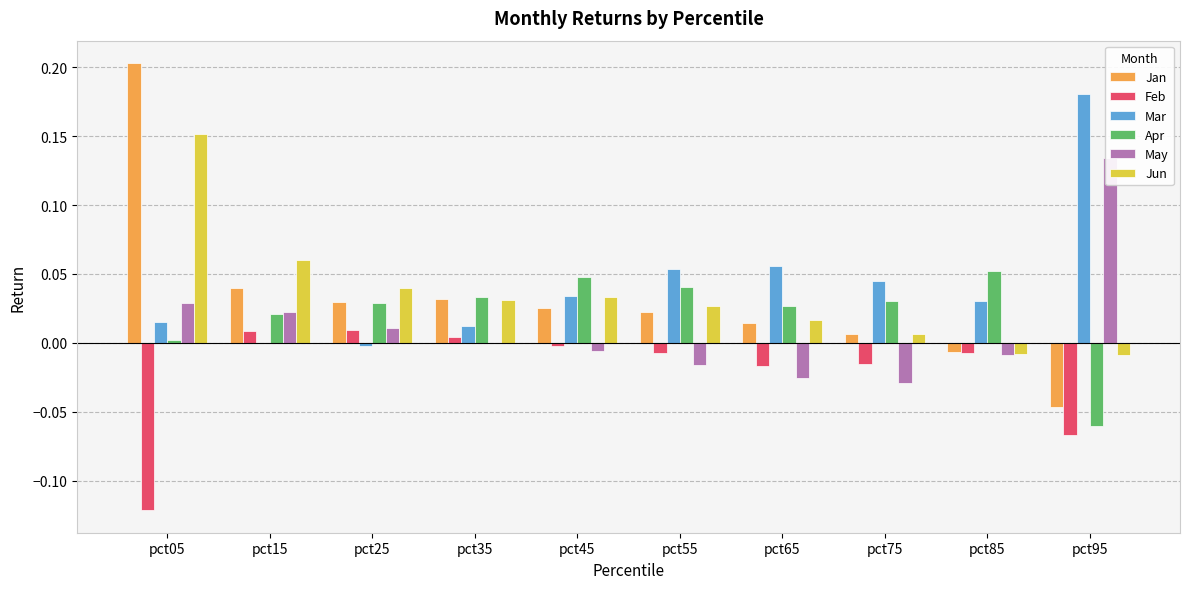

Rank the series at pct25 from highest to lowest value.

Jun, Jan, Apr, May, Feb, Mar